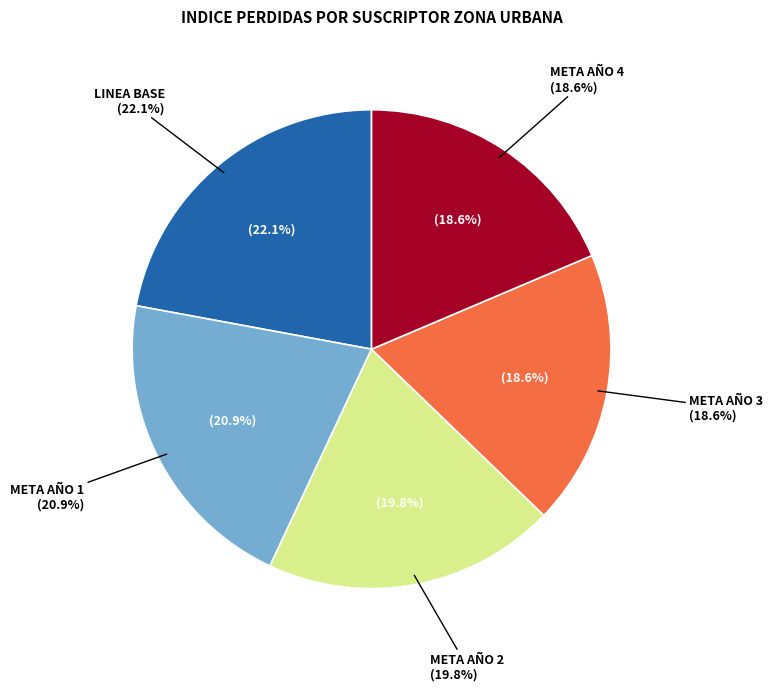

What percentage is the META AÑO 4 slice, to the nearest percent?

19%